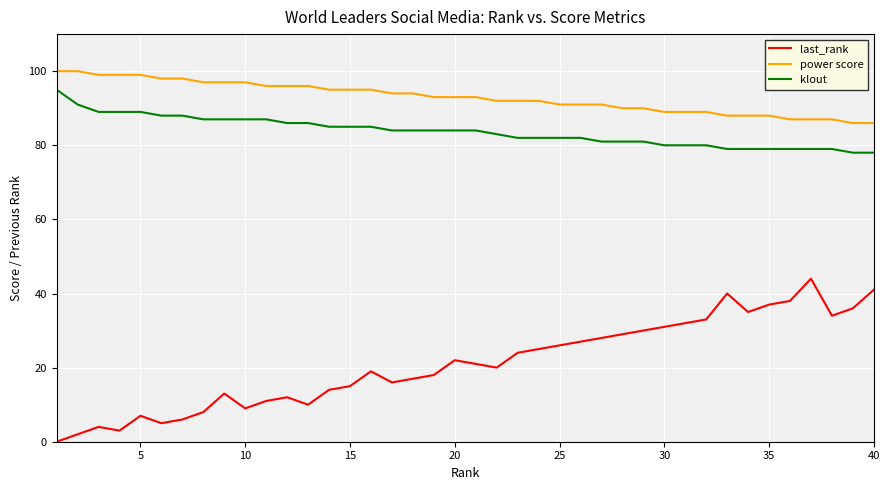

Which series has the largest total across all categories?

power score